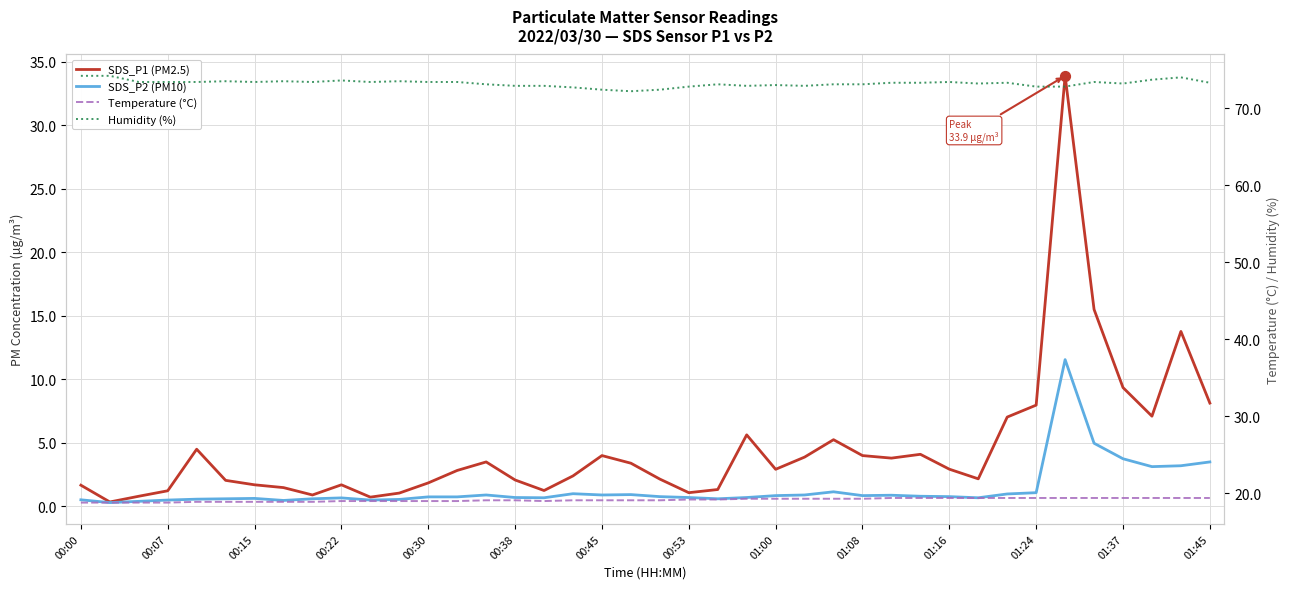

What are all the series names shown in the legend?

SDS_P1 (PM2.5), SDS_P2 (PM10), Temperature (°C), Humidity (%)